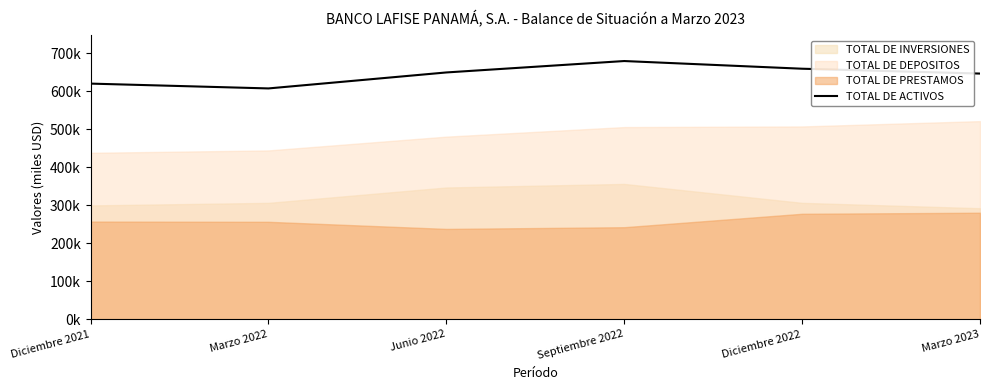

Reading left to right, extract all data points from this chart.

620537.3	607841.9	649934.3	679993.7	659753.9	646969.4